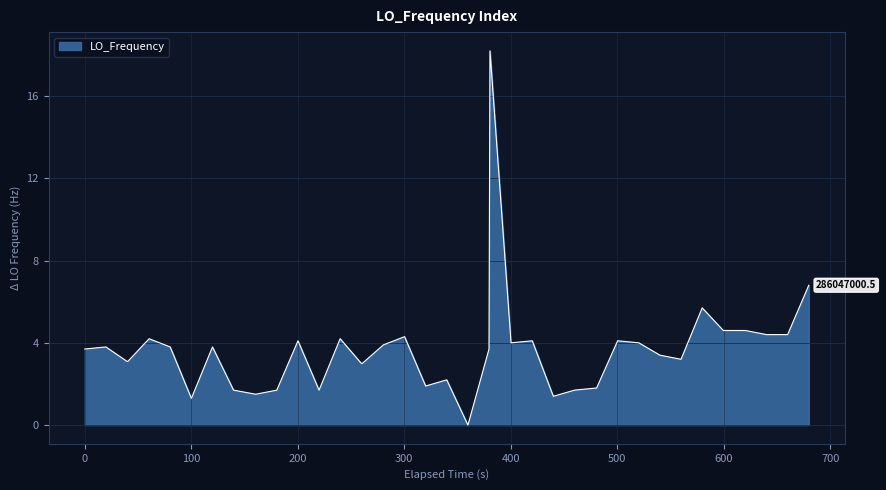

What is the greatest value displayed?

18.2